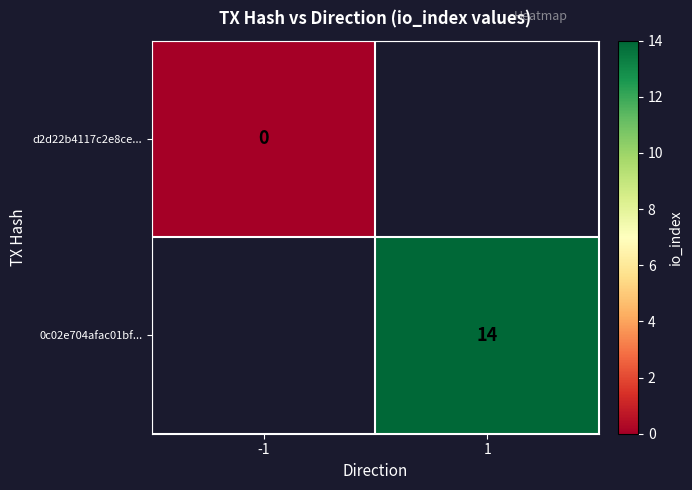

True or false: 0c02e704afac01bf... has a value of 5 at 1.

False